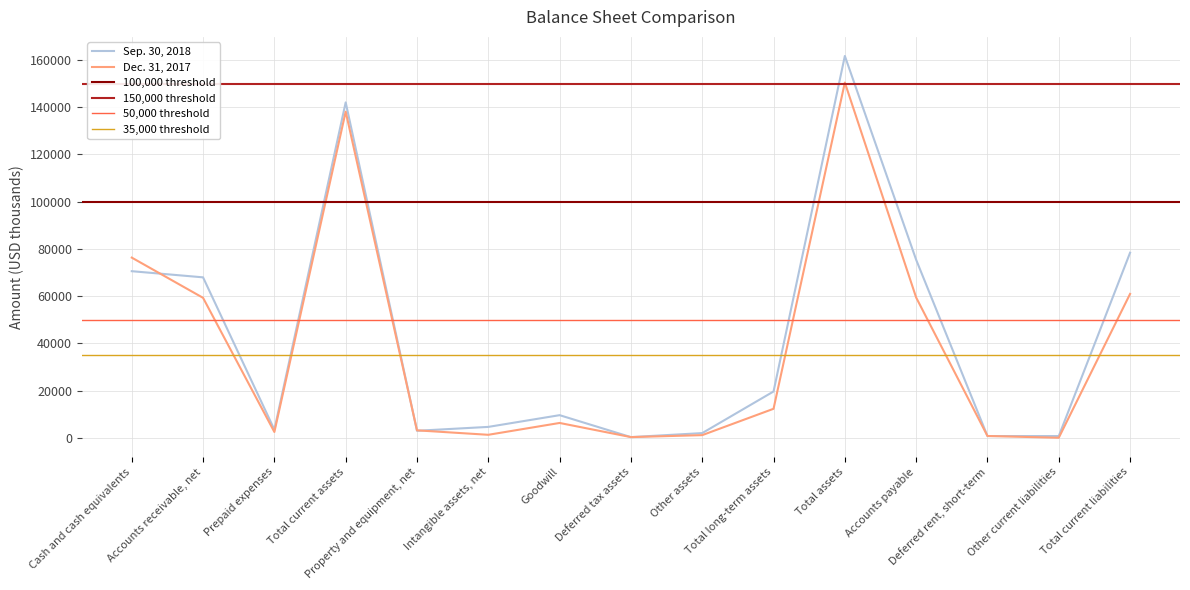

At how many categories does at least one series exceed 140658?

2